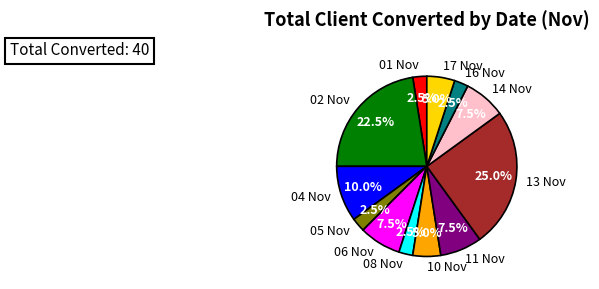

What is the largest slice in the pie chart?

13 Nov